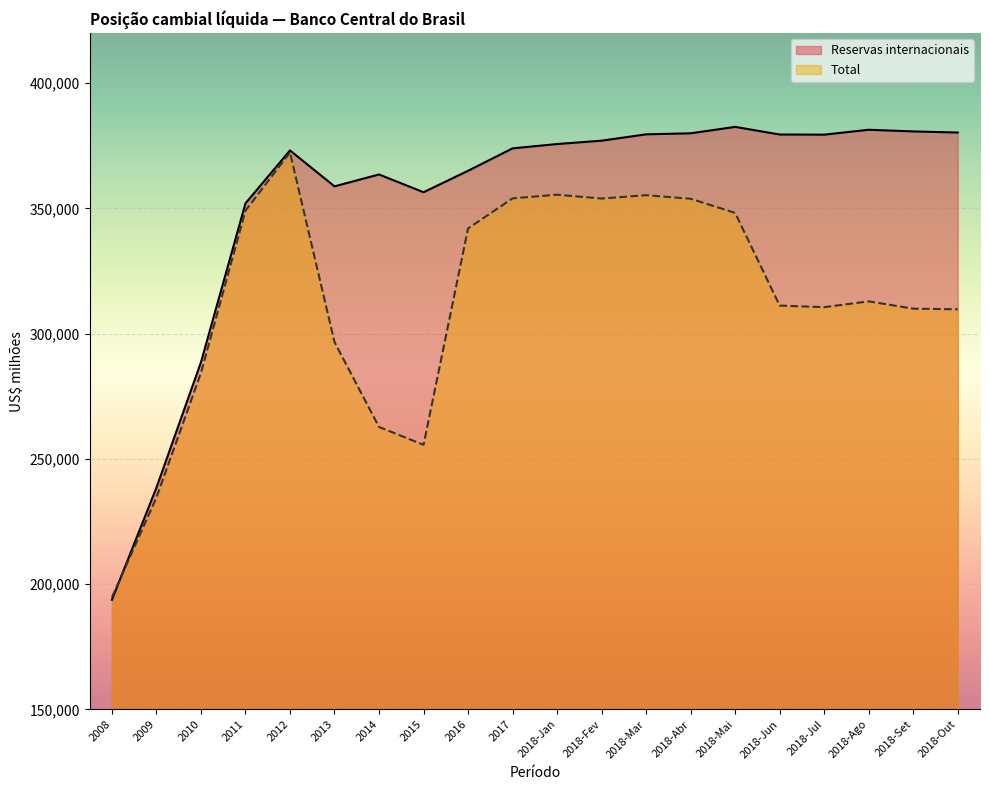

What is the value of the Total point at the 18th from the left?

312899.8